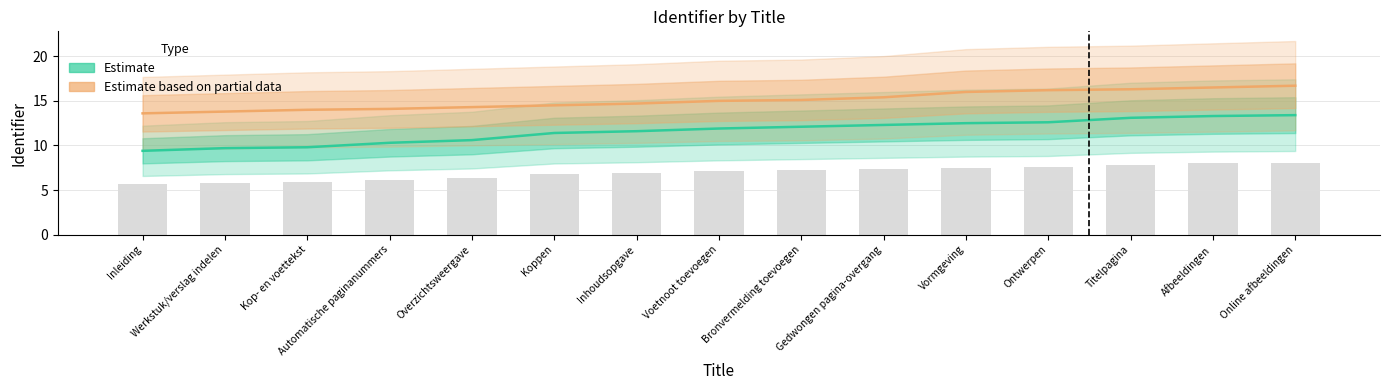

Between Ontwerpen and Voetnoot toevoegen, which is larger?

Ontwerpen